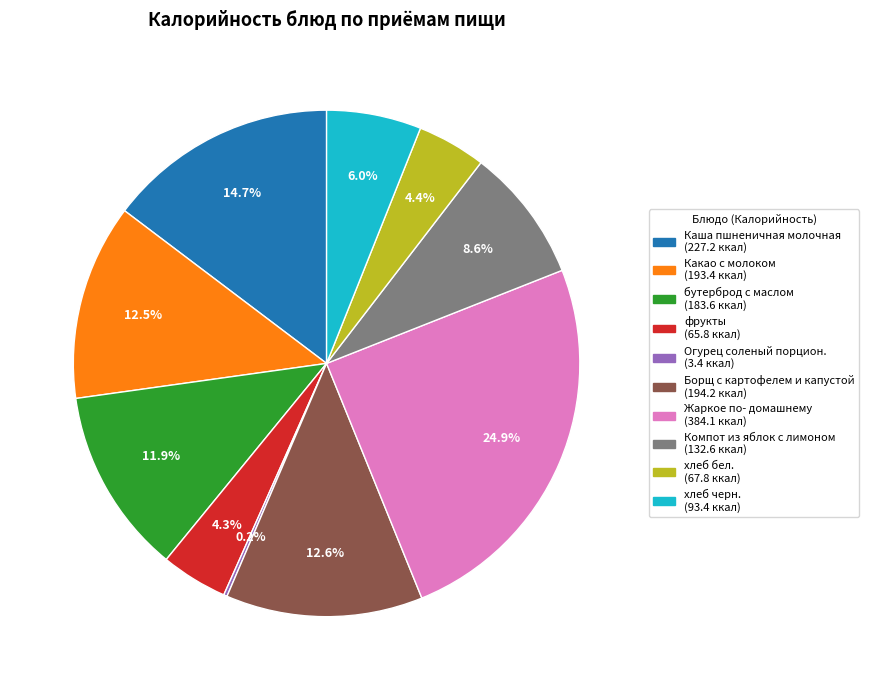

Which slice is the largest?

Жаркое по- домашнему